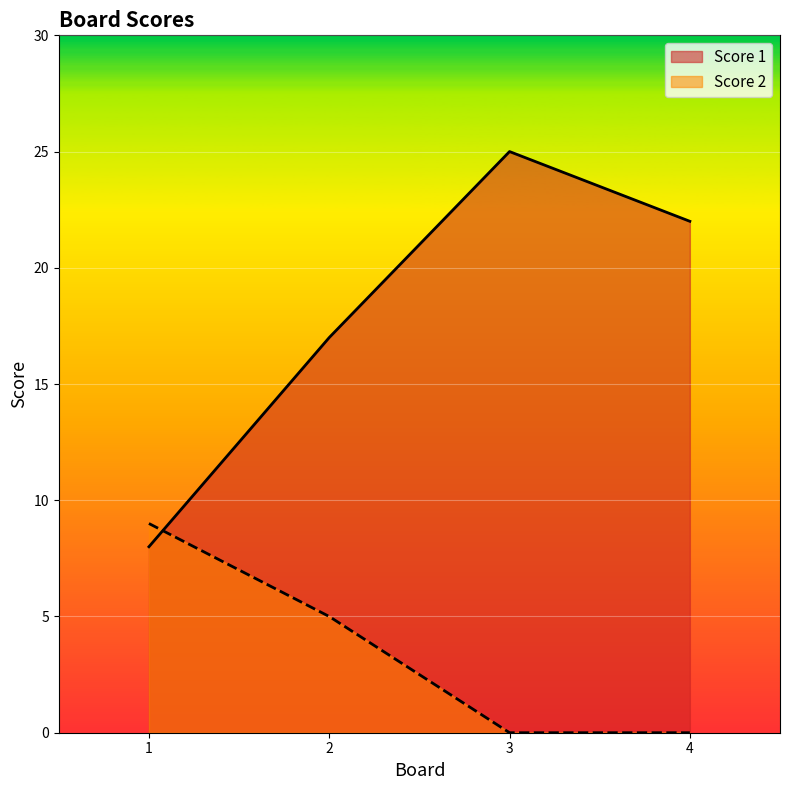

What is the maximum value for Score 1?

25